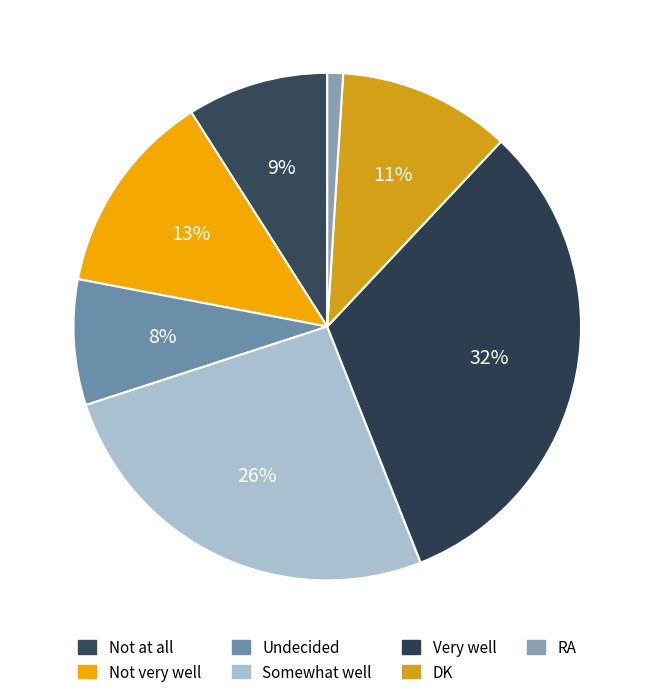

What is the change in value from Somewhat well to RA?

-25